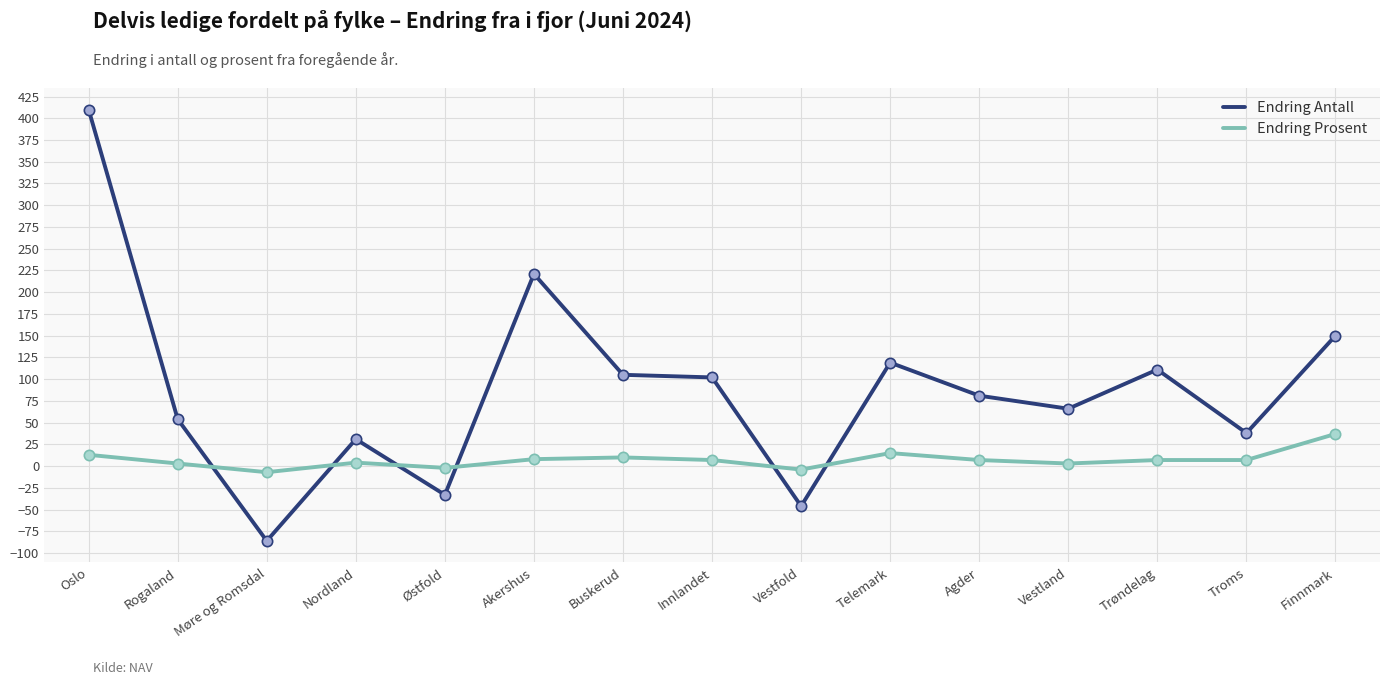

At which category is the sum across all series the highest?

Oslo